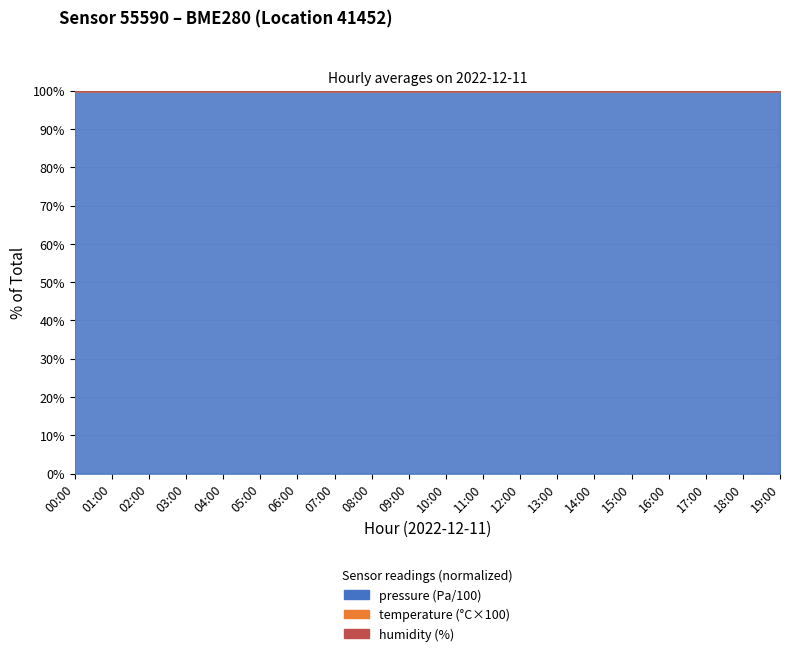

Between 03:00 and 10:00, which series saw the biggest shift?

temperature